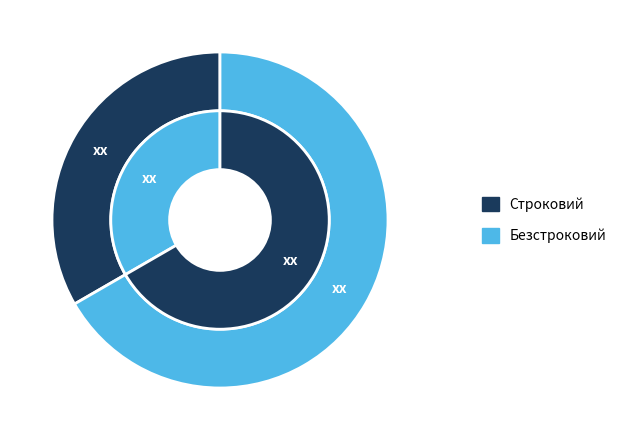

To the nearest percent, what is the difference between the largest and smallest slice percentages?

33%